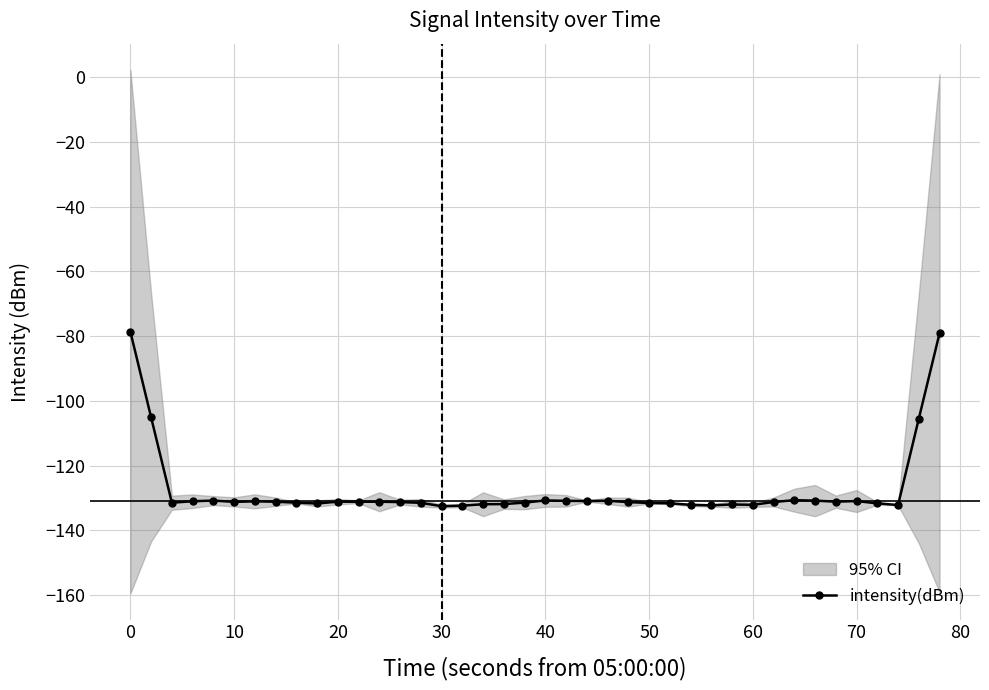

True or false: intensity(dBm) has a value of -175.0 at 50.

False